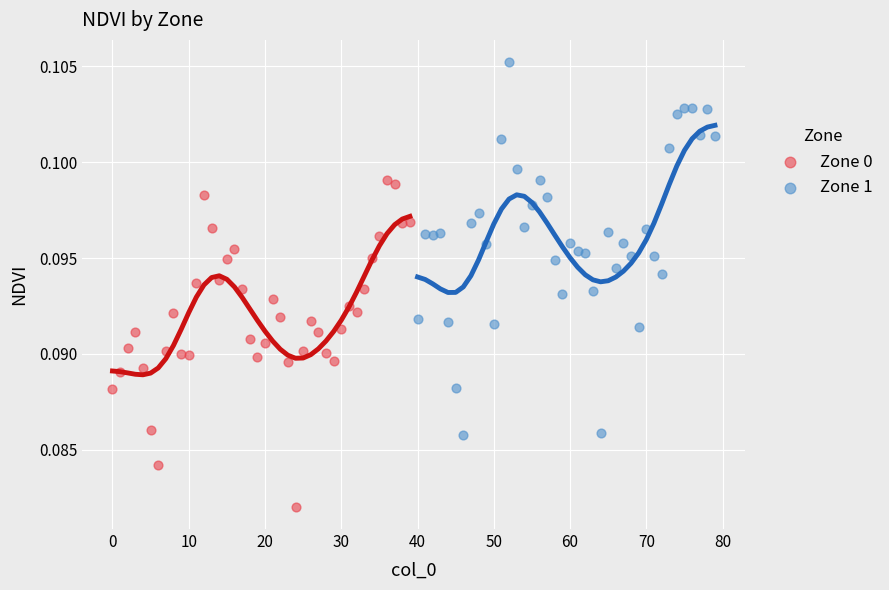

Which series has the widest spread of Y values?

Zone 1